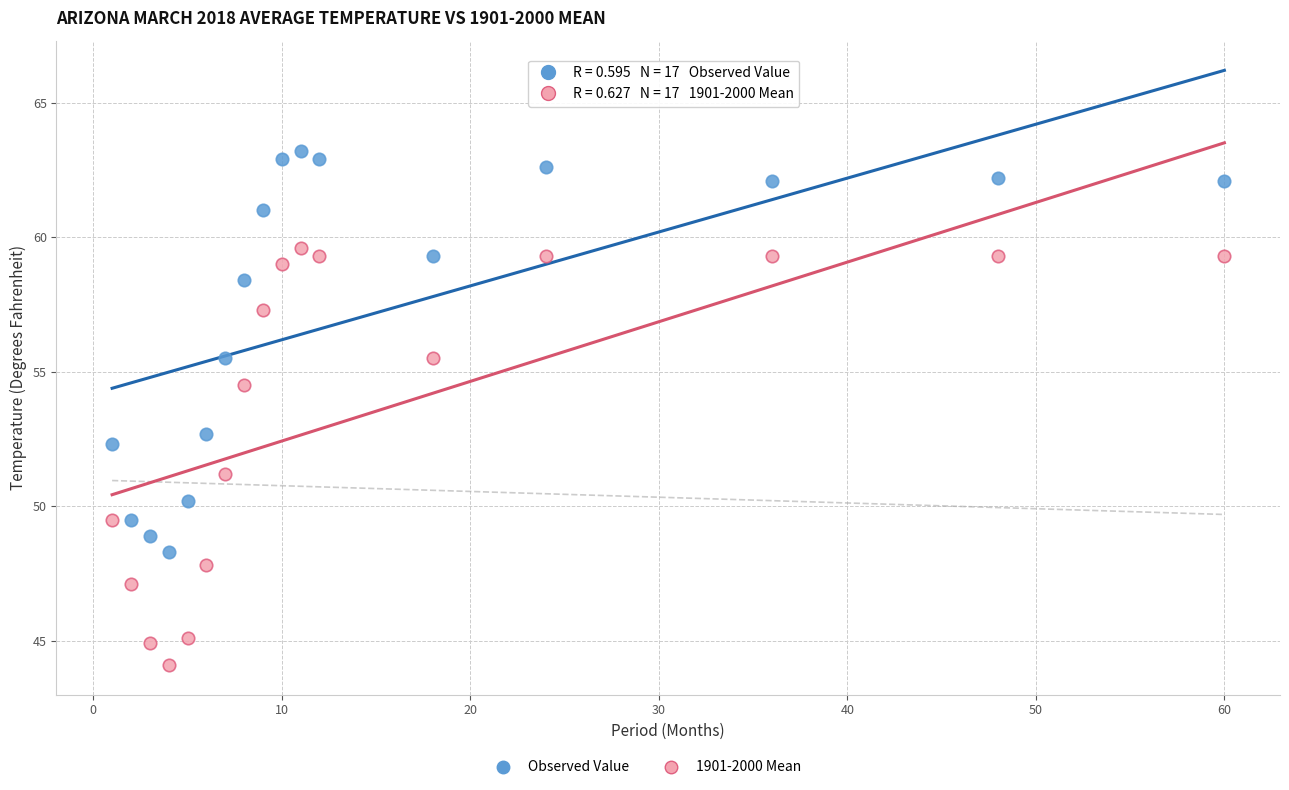

Which series reaches the maximum Y coordinate?

Observed Value